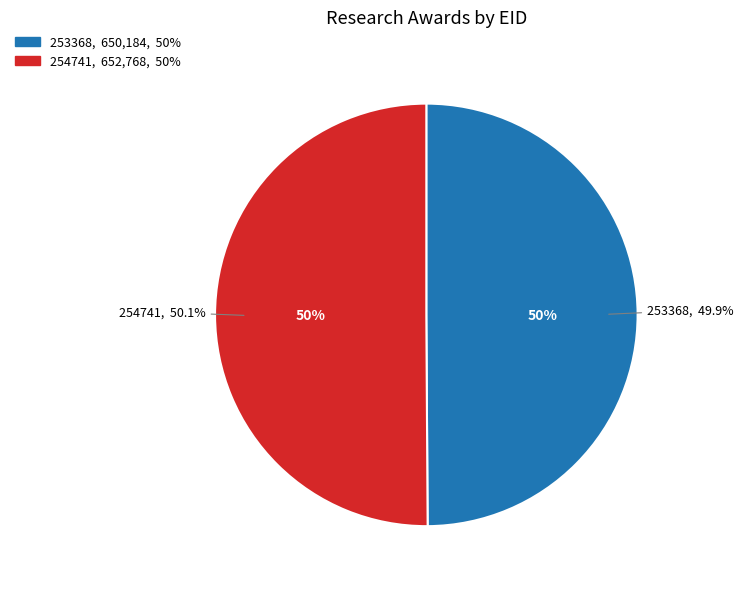

How many segments does this pie chart have?

2